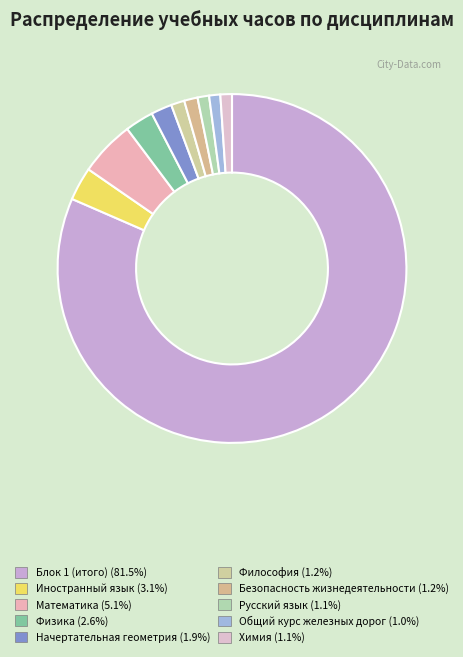

To the nearest percent, what portion does Блок 1 (итого) represent?

82%